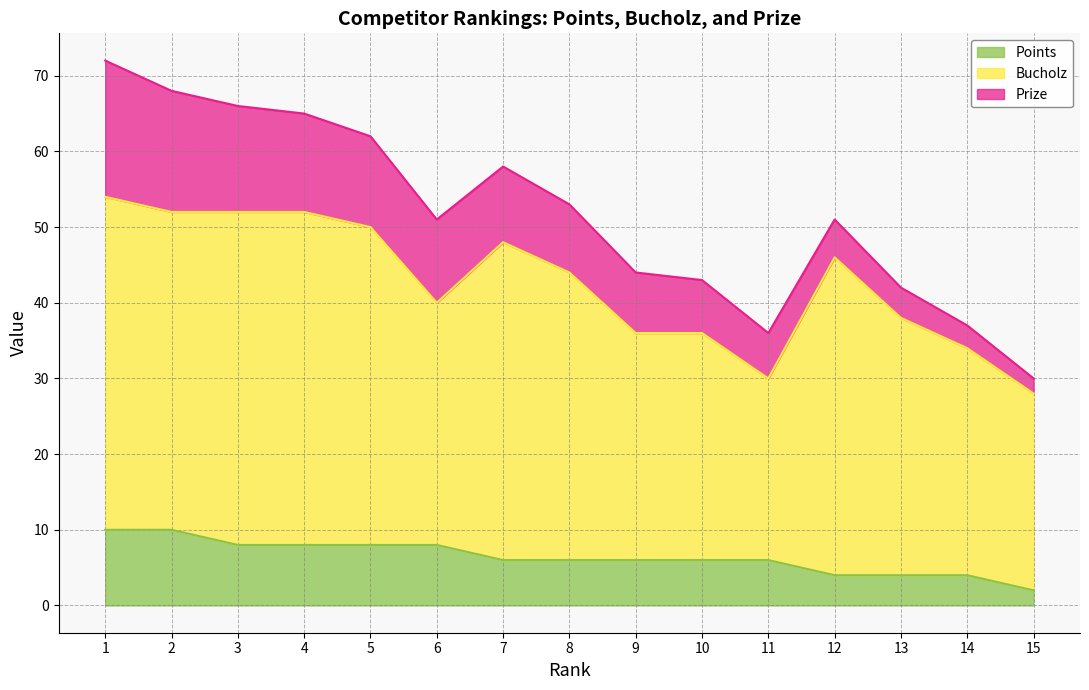

True or false: Bucholz and Prize cross at least once.

False